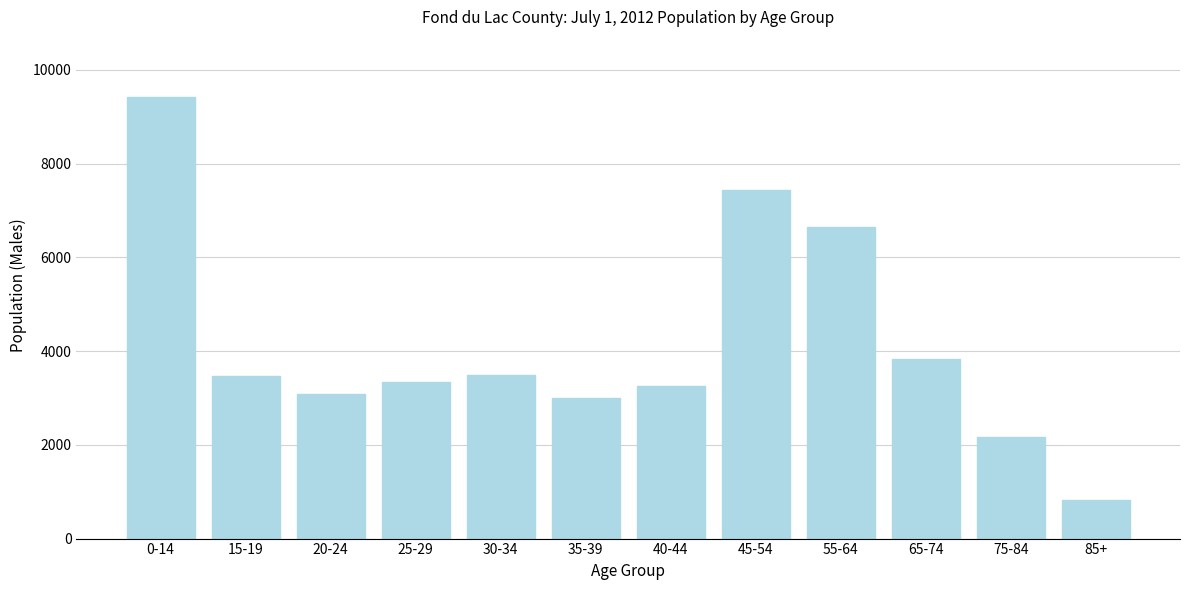

What is the maximum value shown in the chart?

9408